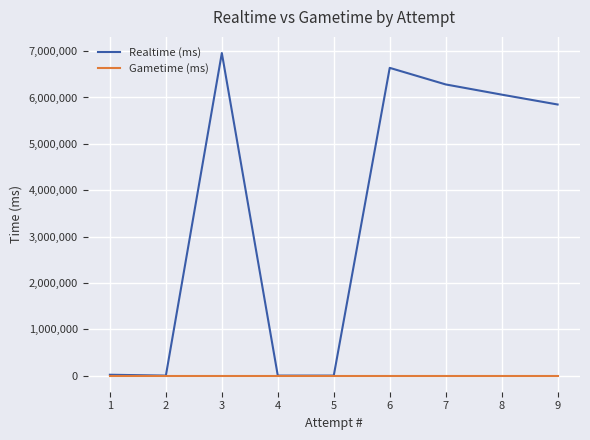

True or false: Realtime (ms) has more than 0 points higher than both neighbors.

True